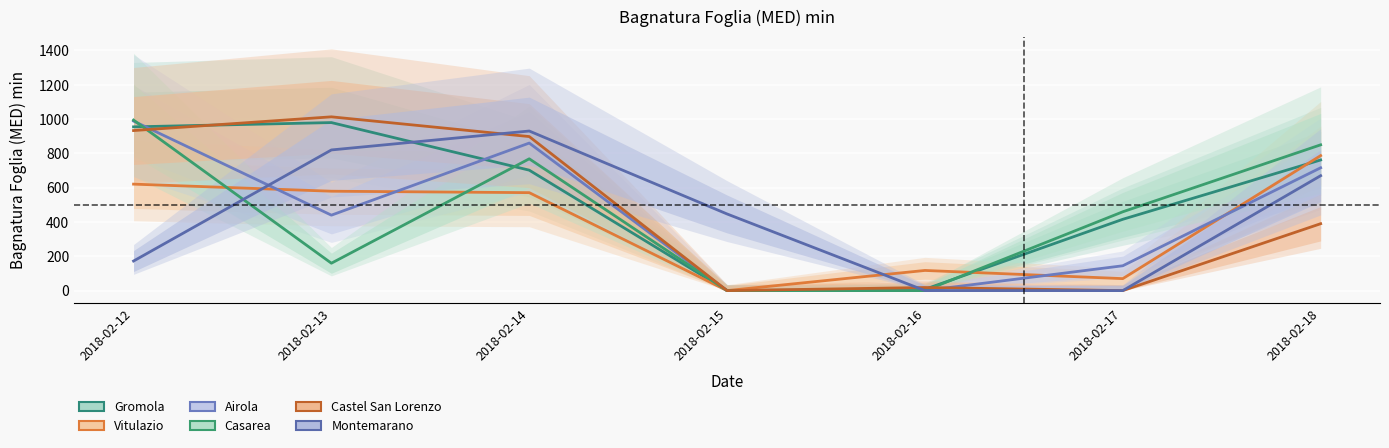

Which category has the lowest value in the Casarea series?

2018-02-15